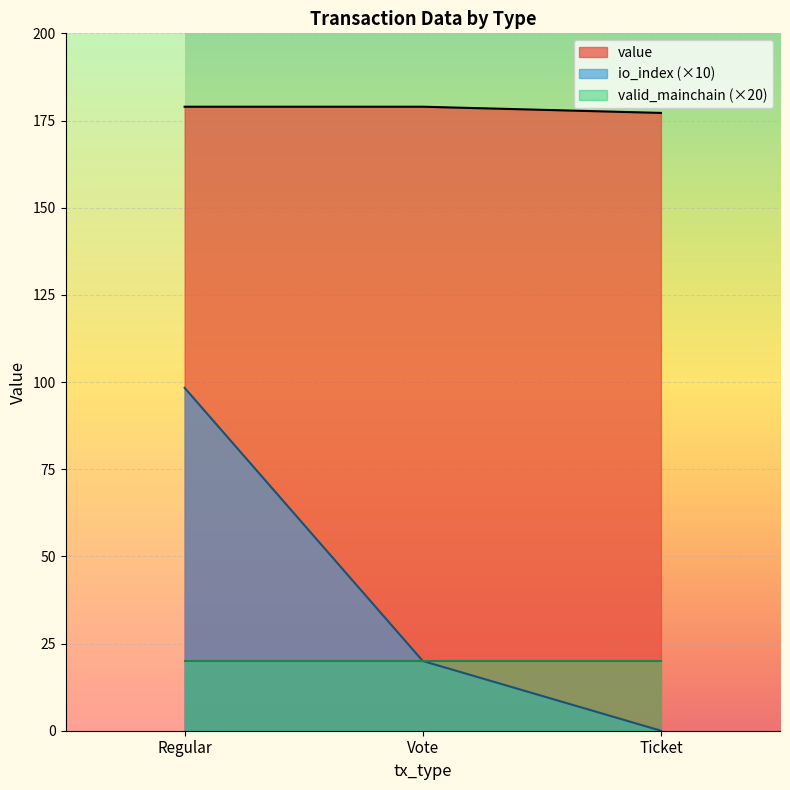

Count the number of data series in this chart.

3